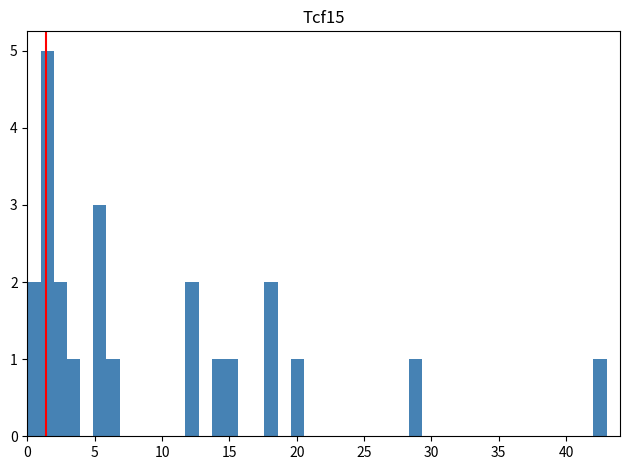

Read against the x-axis, roughly where is the centre of the tallest bar?

1.5